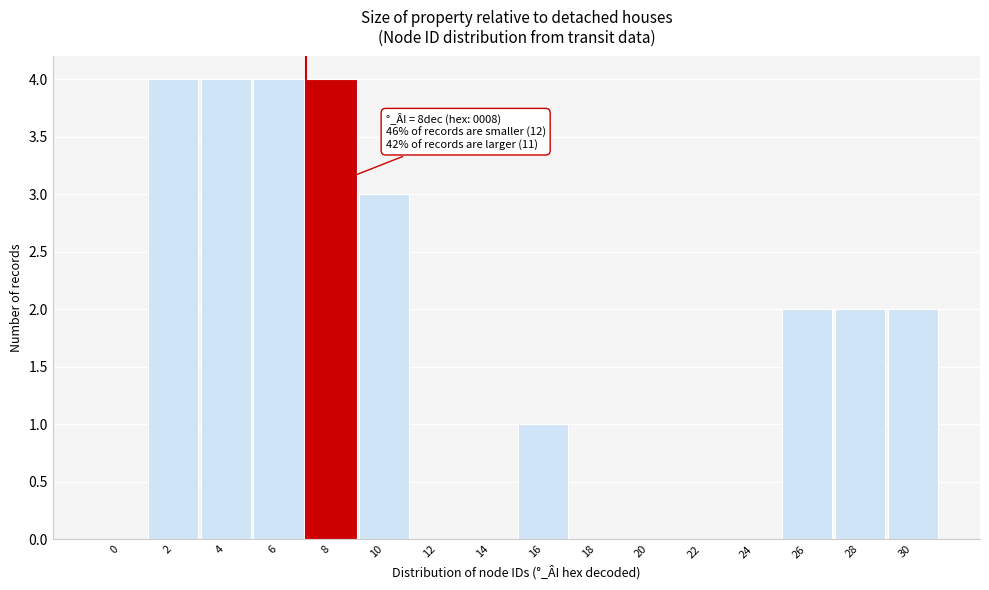

Reading left to right, what are all the values shown in this chart?

0=0	2=4	4=4	6=4	8=4	10=3	12=0	14=0	16=1	18=0	20=0	22=0	24=0	26=2	28=2	30=2